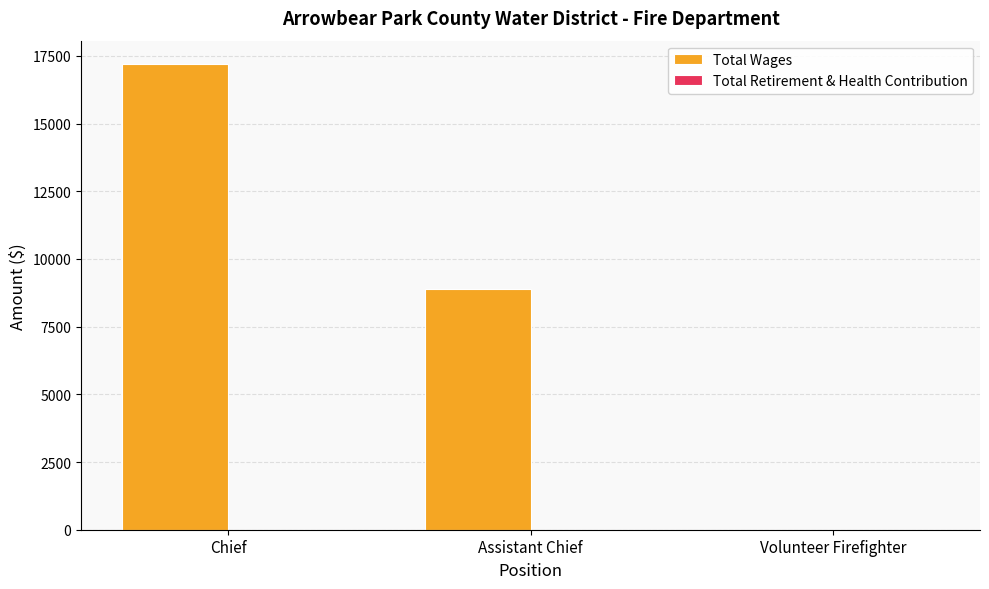

What is the sum of all values?

26099